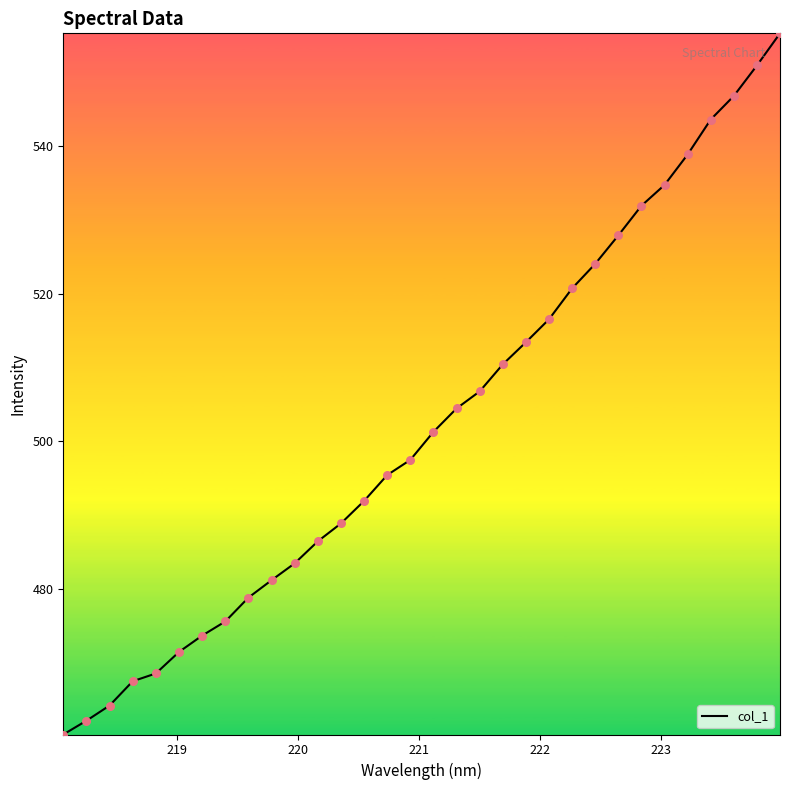

What is the maximum value shown in the chart?

555.2